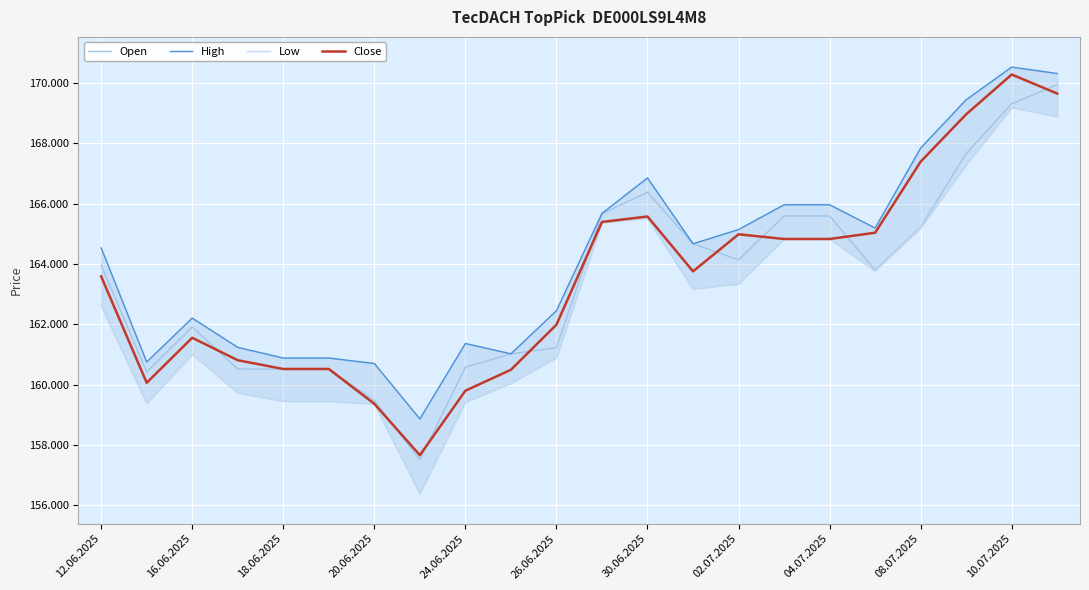

What is the maximum value shown in the chart?

170522